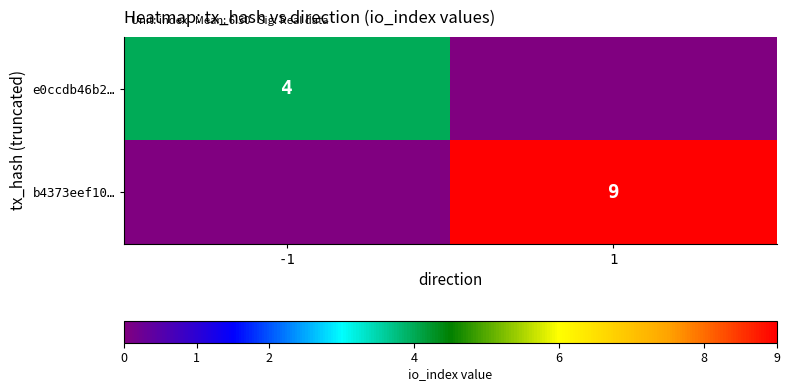

The b4373eef10… series shows 5 at 1. True or false?

False